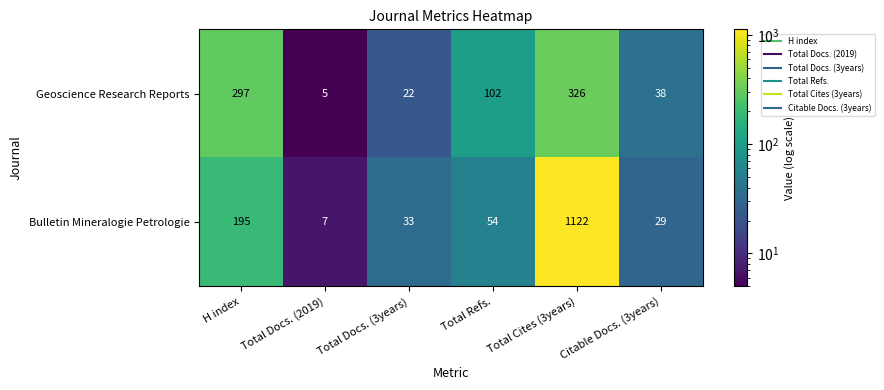

Where does the Bulletin Mineralogie Petrologie series first go above 54?

H index